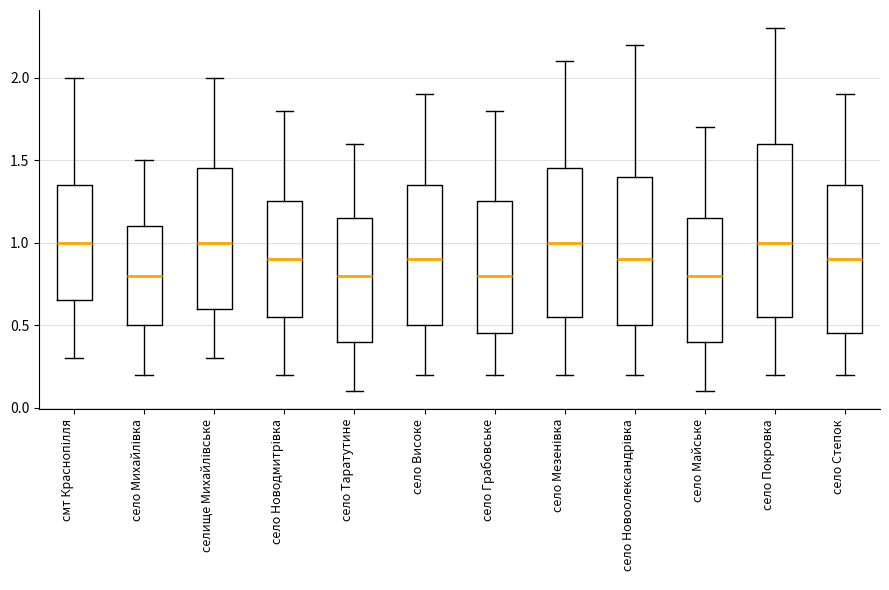

Reading left to right, read every box against the y-axis: the position of its median line, the range the box covers, and the ends of its whiskers. The values are not printed on the chart, so give them approximately, as read against the axis.

смт Краснопілля: median 1.00, box 0.65 to 1.35, whiskers 0.30 to 2.00
село Михайлівка: median 0.80, box 0.50 to 1.10, whiskers 0.20 to 1.50
селище Михайлівське: median 1.00, box 0.60 to 1.45, whiskers 0.30 to 2.00
село Новодмитрівка: median 0.90, box 0.55 to 1.25, whiskers 0.20 to 1.80
село Таратутине: median 0.80, box 0.40 to 1.15, whiskers 0.10 to 1.60
село Високе: median 0.90, box 0.50 to 1.35, whiskers 0.20 to 1.90
село Грабовське: median 0.80, box 0.45 to 1.25, whiskers 0.20 to 1.80
село Мезенівка: median 1.00, box 0.55 to 1.45, whiskers 0.20 to 2.10
село Новоолександрівка: median 0.90, box 0.50 to 1.40, whiskers 0.20 to 2.20
село Майське: median 0.80, box 0.40 to 1.15, whiskers 0.10 to 1.70
село Покровка: median 1.00, box 0.55 to 1.60, whiskers 0.20 to 2.30
село Степок: median 0.90, box 0.45 to 1.35, whiskers 0.20 to 1.90